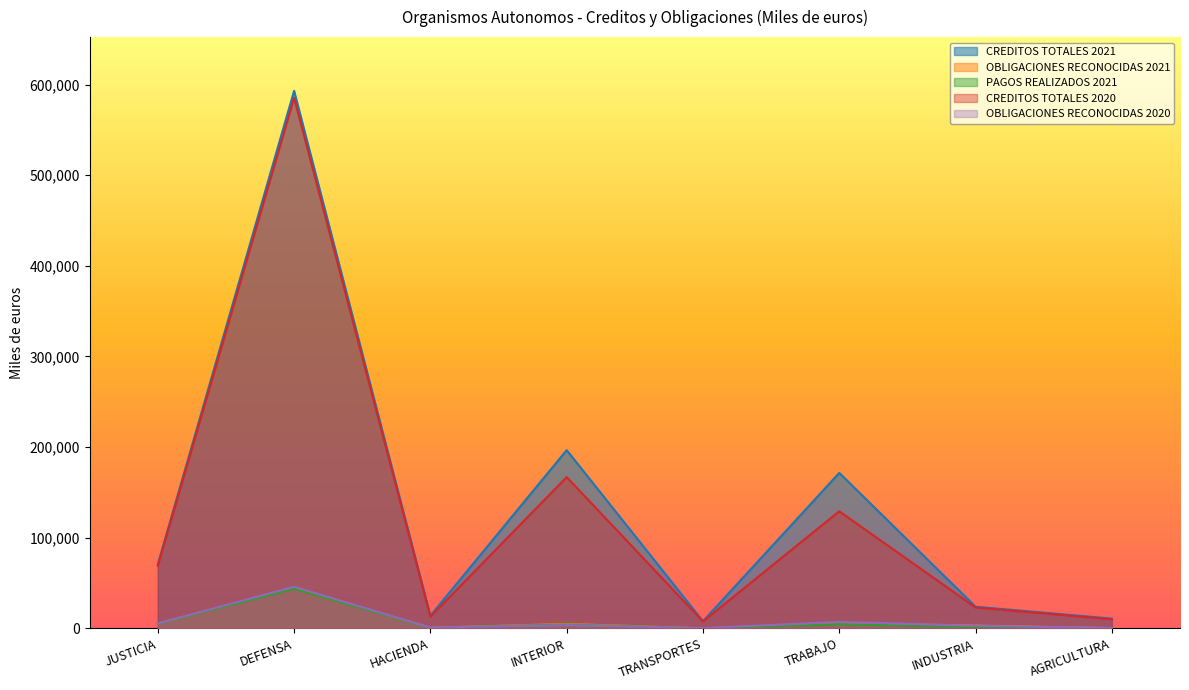

Is the value of CREDITOS TOTALES 2021 at AGRICULTURA greater than the value of CREDITOS TOTALES 2020 at DEFENSA?

No